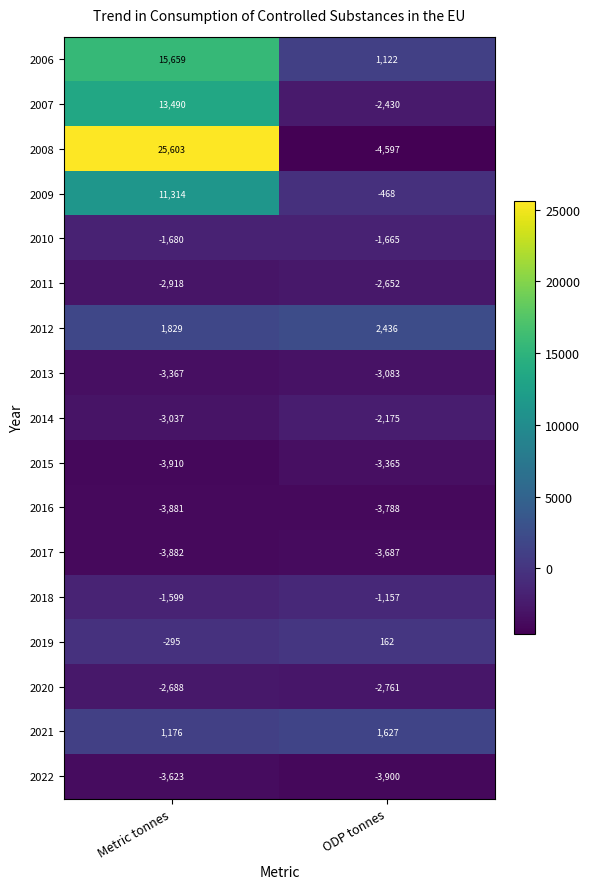

At ODP tonnes, list the series in order from largest to smallest.

2012, 2021, 2006, 2019, 2009, 2018, 2010, 2014, 2007, 2011, 2020, 2013, 2015, 2017, 2016, 2022, 2008